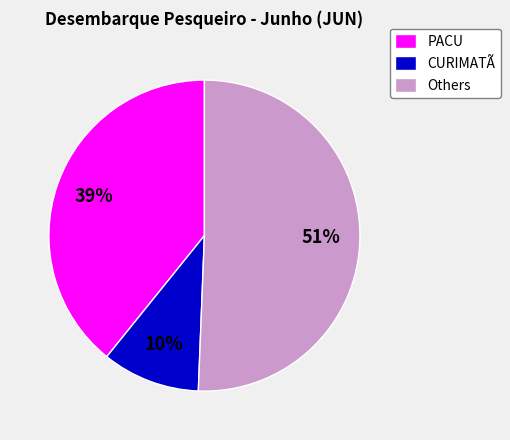

Is there a majority slice in this chart?

Yes